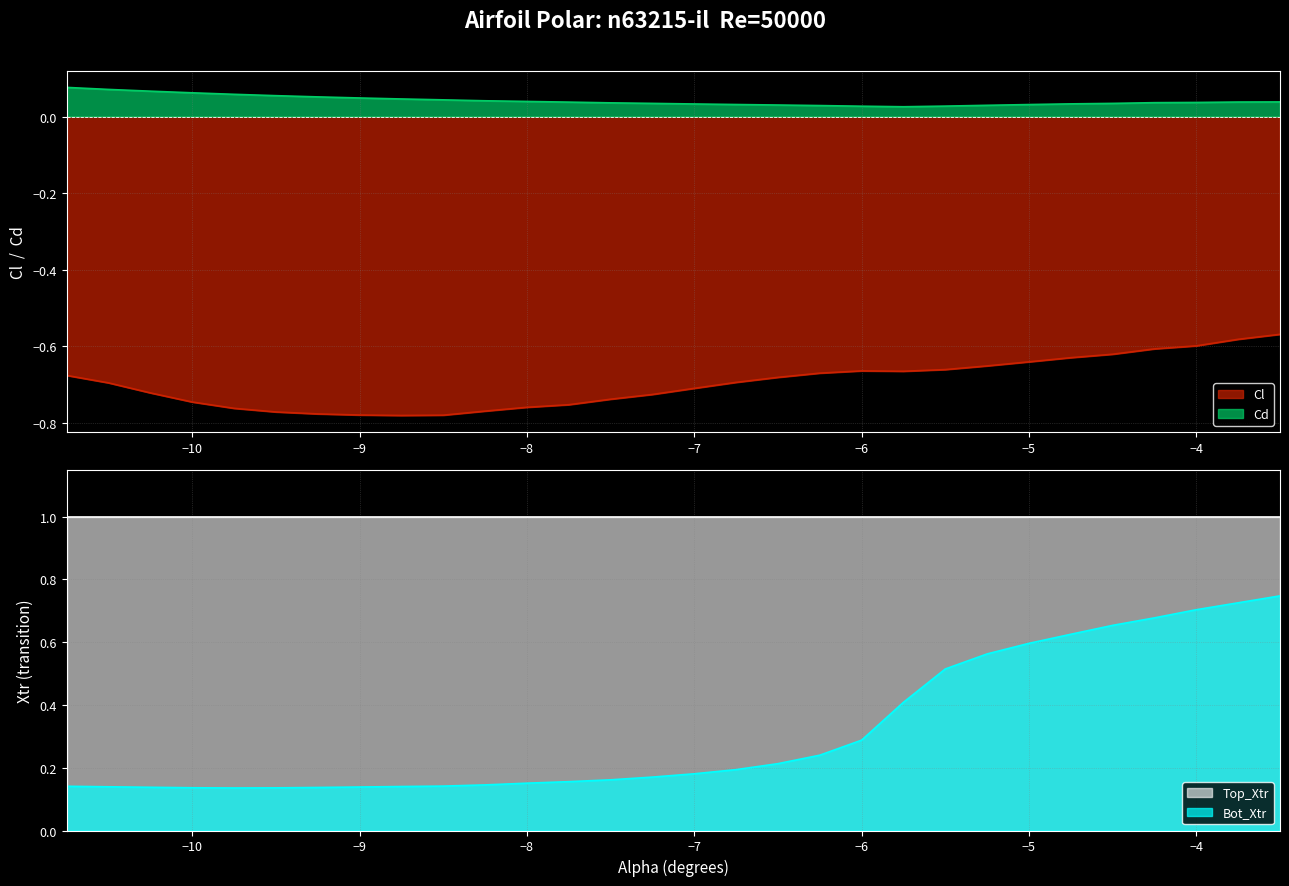

What is the total value across all series at -4.5?

0.1